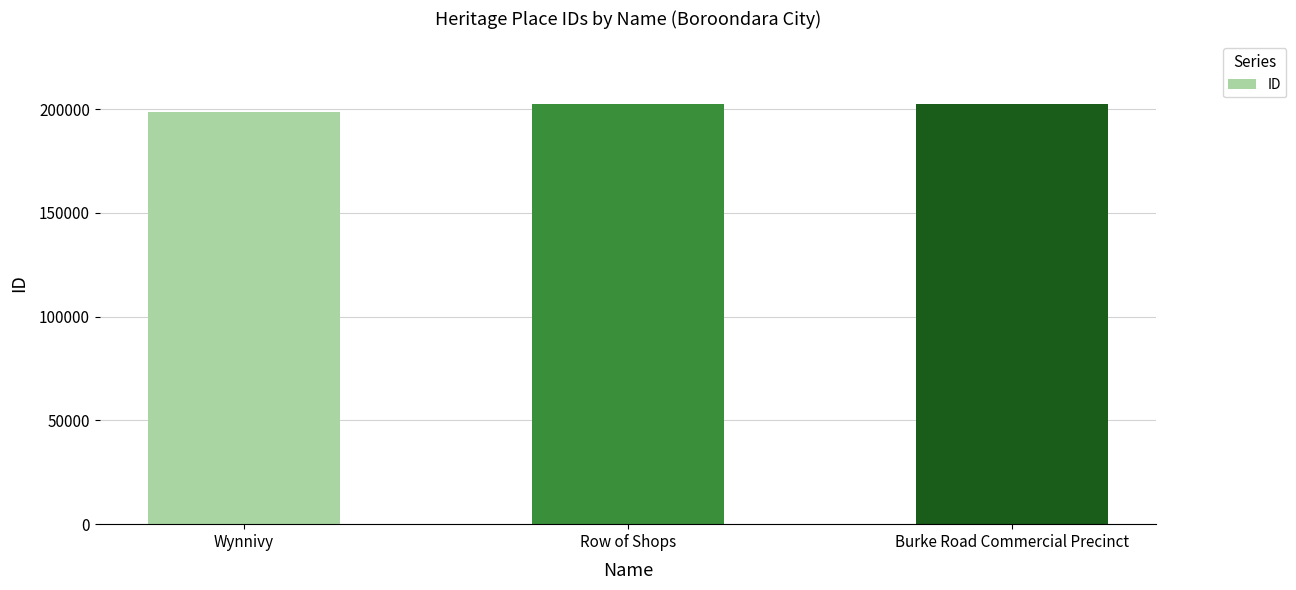

What is the approximate value at Burke Road Commercial Precinct, to the nearest 50?

202250